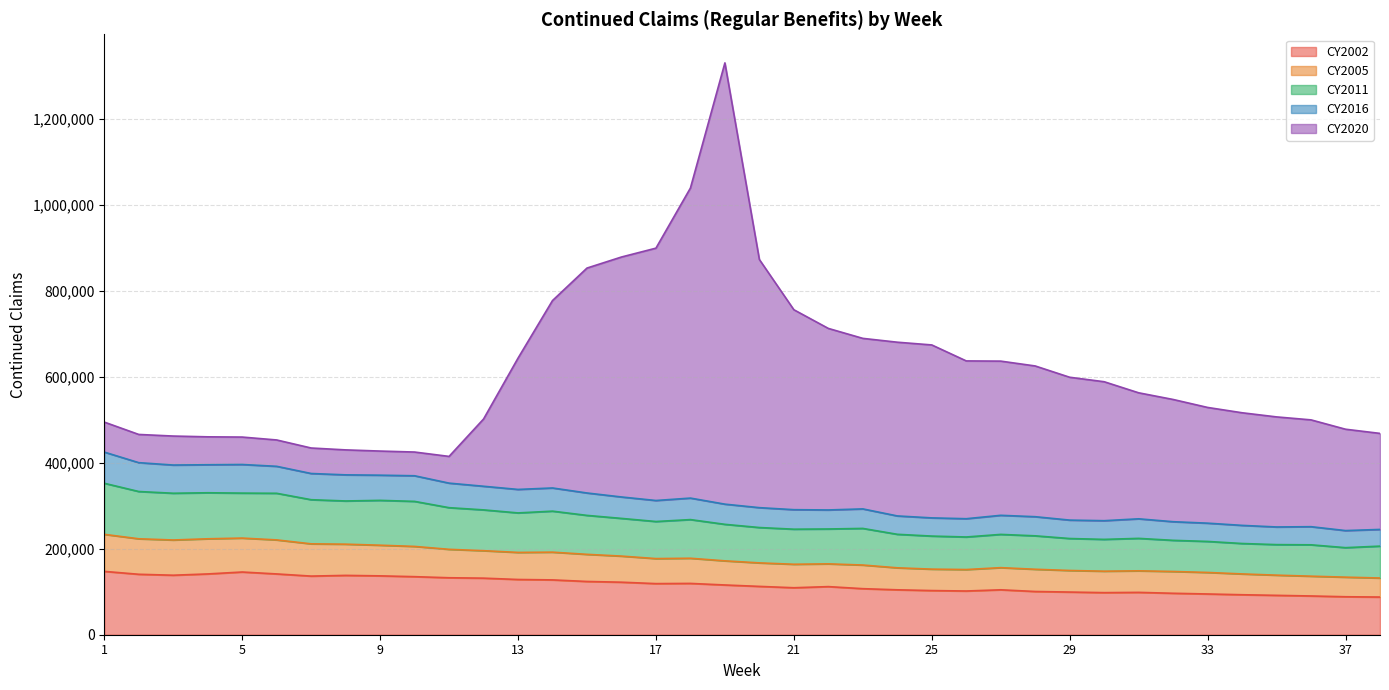

What is the lowest value of the CY2002 series?

87629